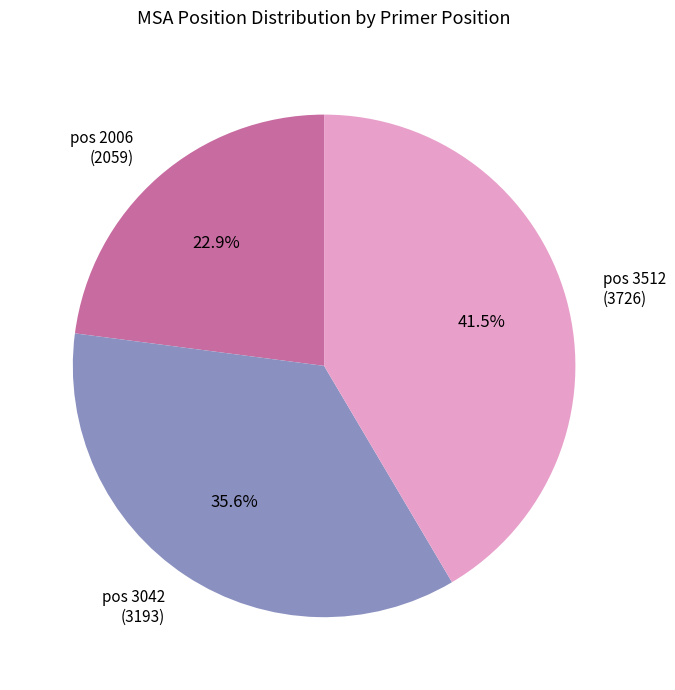

What percentage do pos 3042 (3193) and pos 2006 (2059) together represent?

58.5%